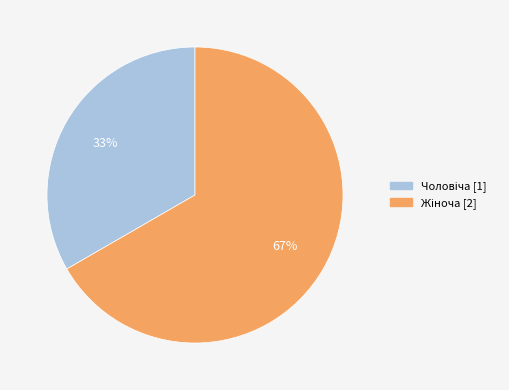

Is there any slice that represents more than half of the pie?

Yes